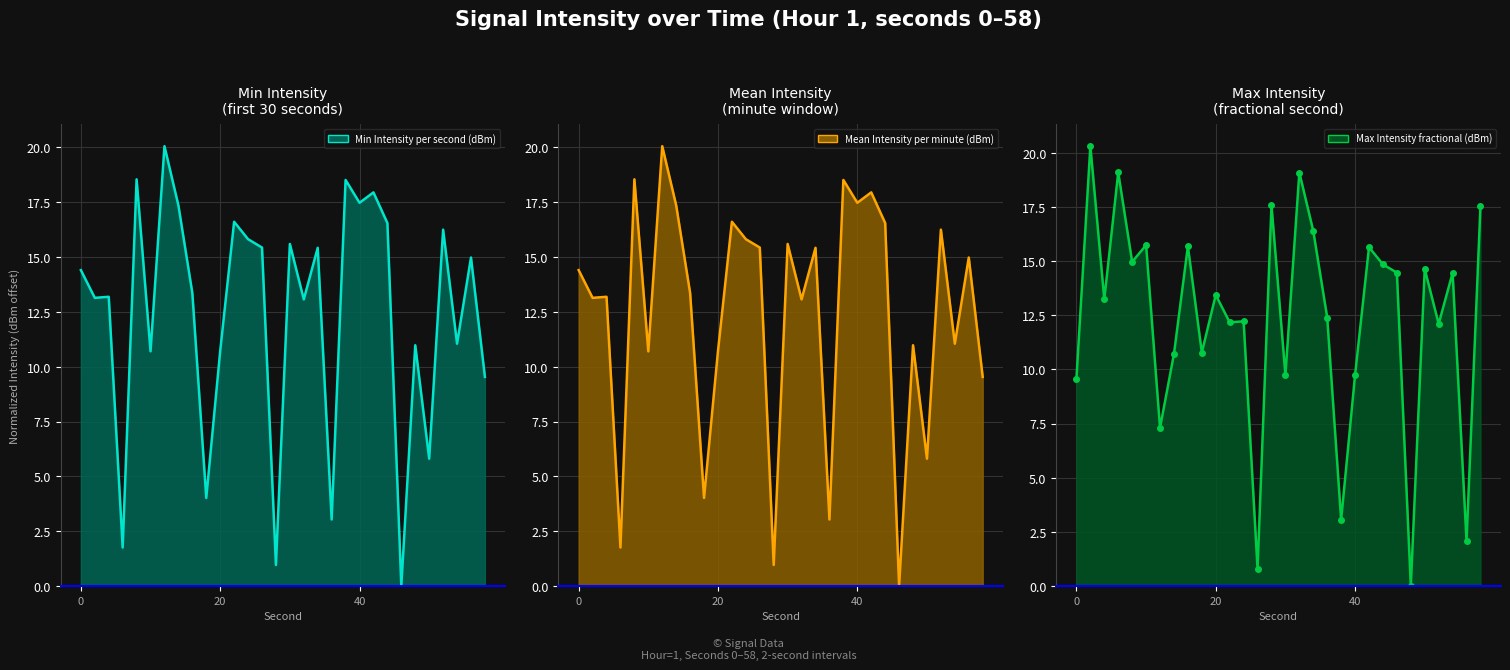

In Max Intensity fractional (dBm) line, how many points are higher than both neighbors (excluding endpoints)?

11